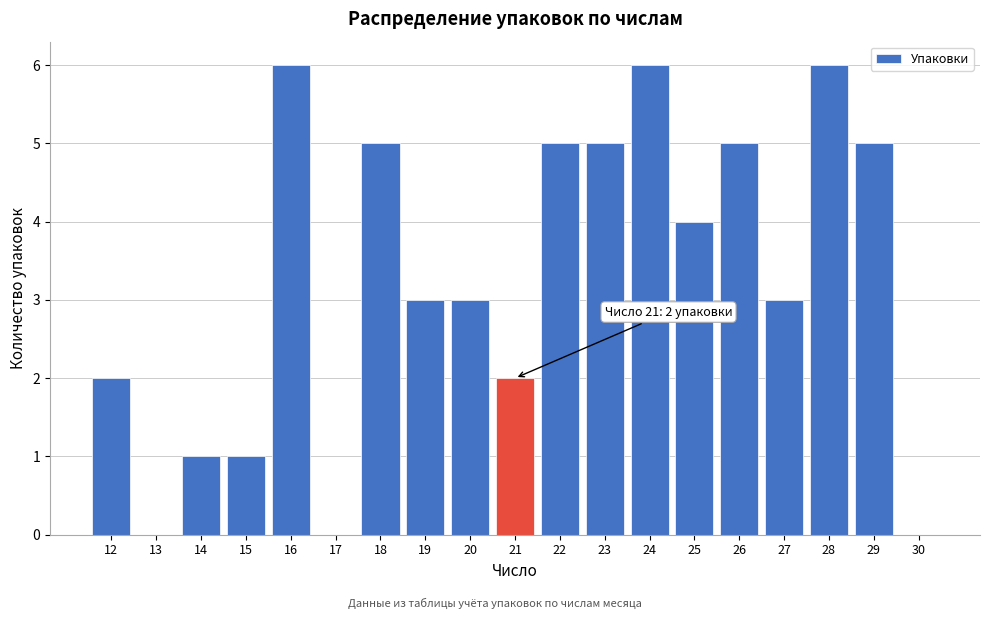

Reading left to right, transcribe all the data shown in this chart.

12=2	13=0	14=1	15=1	16=6	17=0	18=5	19=3	20=3	21=2	22=5	23=5	24=6	25=4	26=5	27=3	28=6	29=5	30=0